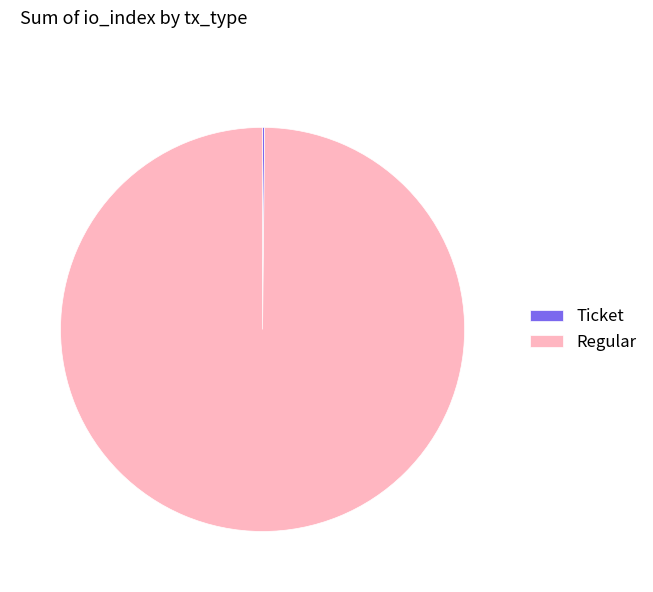

What is the majority slice?

Regular